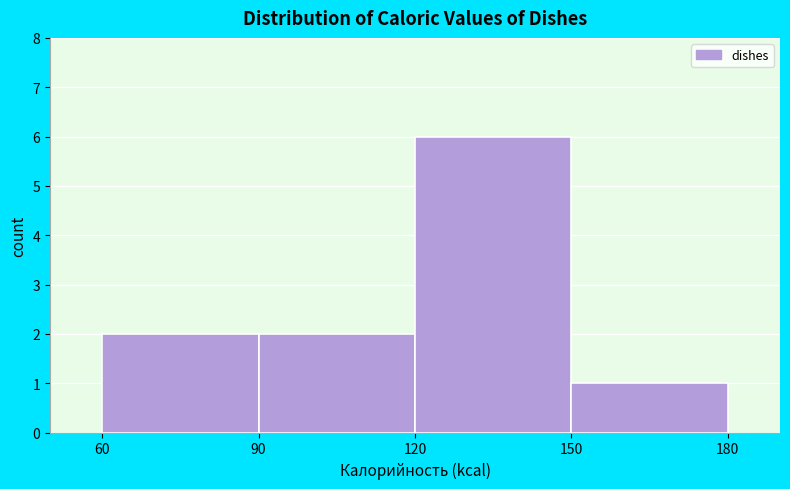

Reading left to right, list every bar in this chart as the range it spans on the x-axis followed by its height. The values are not printed on the chart, so give them approximately, as read against the axis.

60 to 90: 2
90 to 120: 2
120 to 150: 6
150 to 180: 1